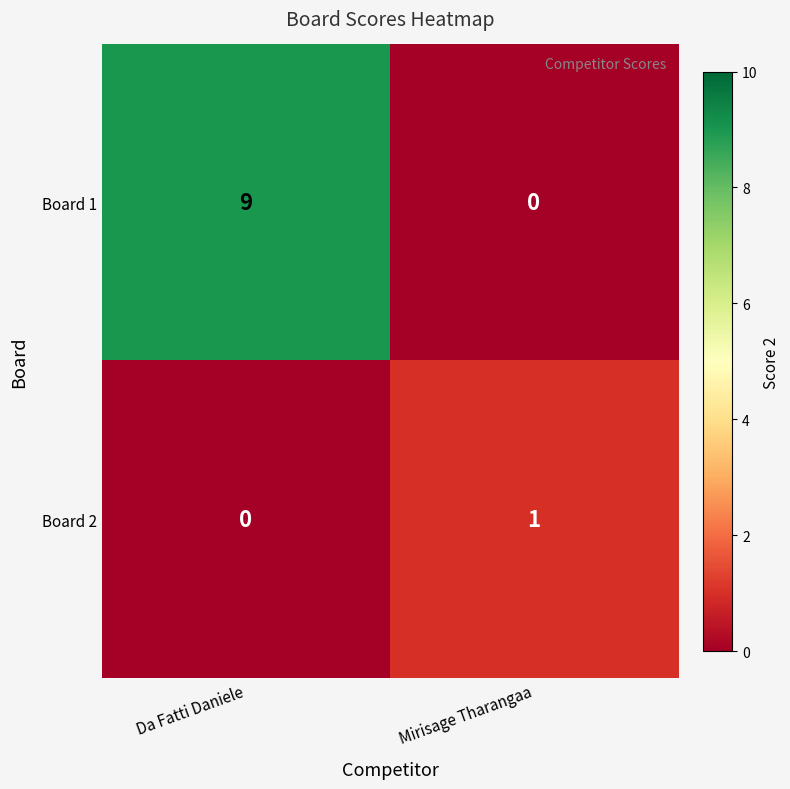

What is the total value across all series at Mirisage Tharangaa?

1